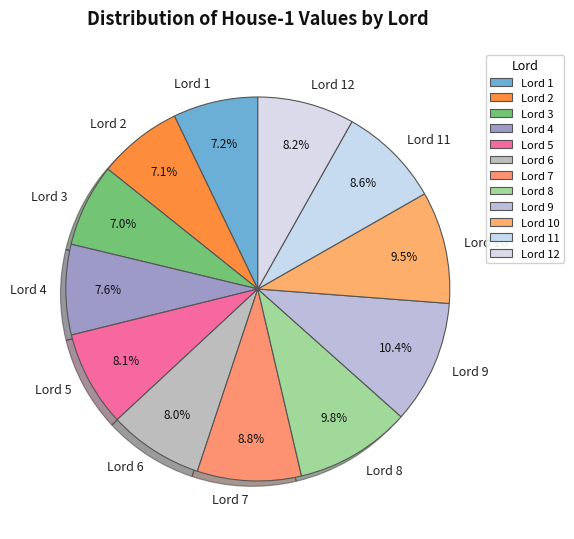

What is the ratio of the value at Lord 11 to the value at Lord 3?

1.2